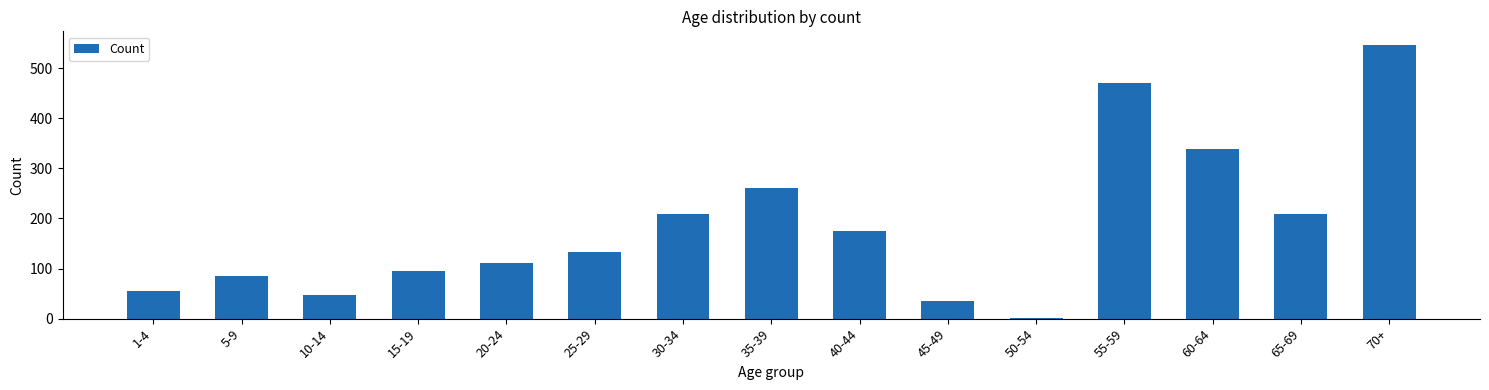

What is the smallest value displayed?

2